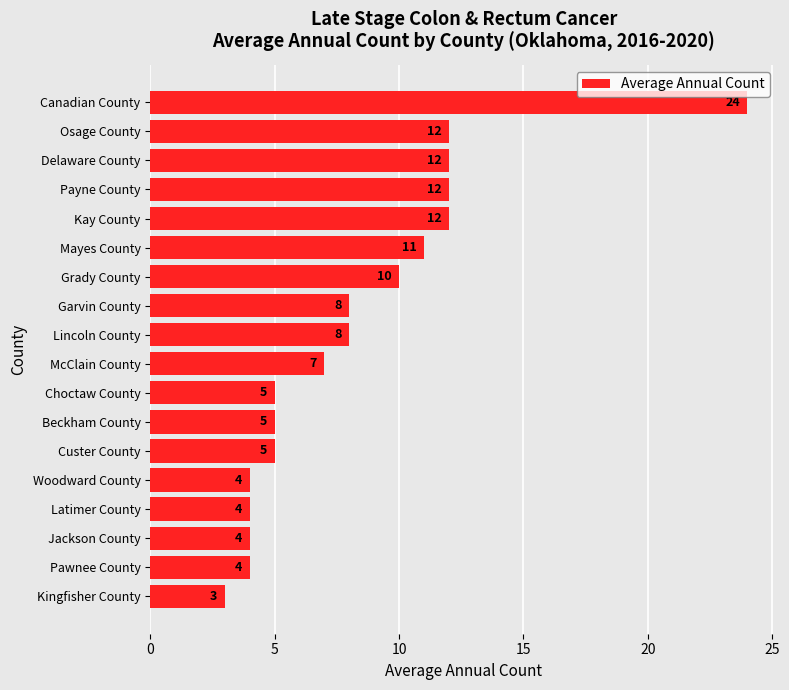

What is the difference between the maximum and minimum values?

21